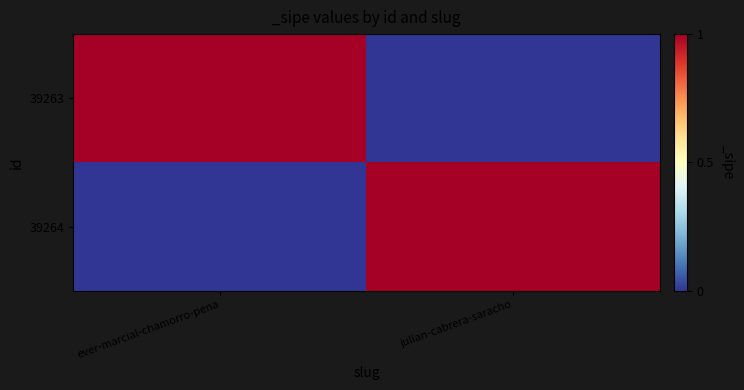

Which series has the widest spread of values?

39263